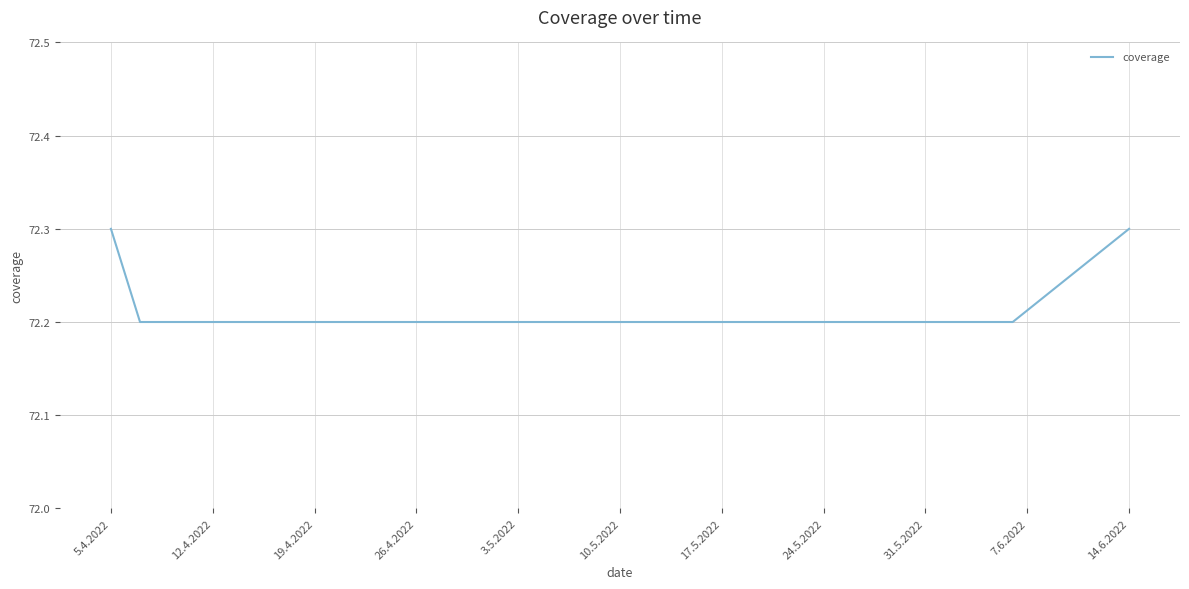

How many lines are shown in the chart?

1